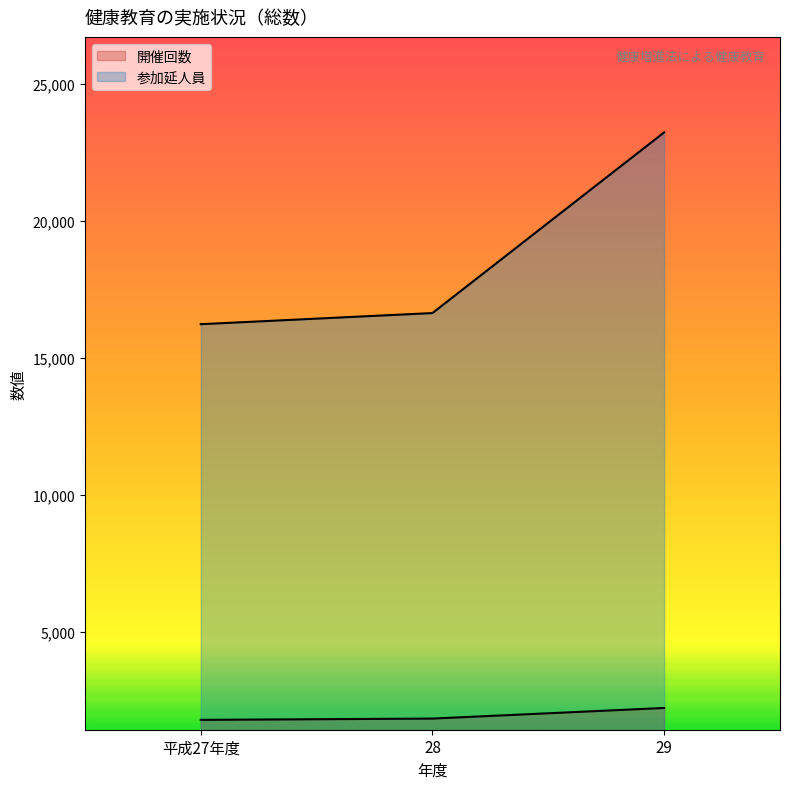

What is the minimum value shown in the chart?

1797